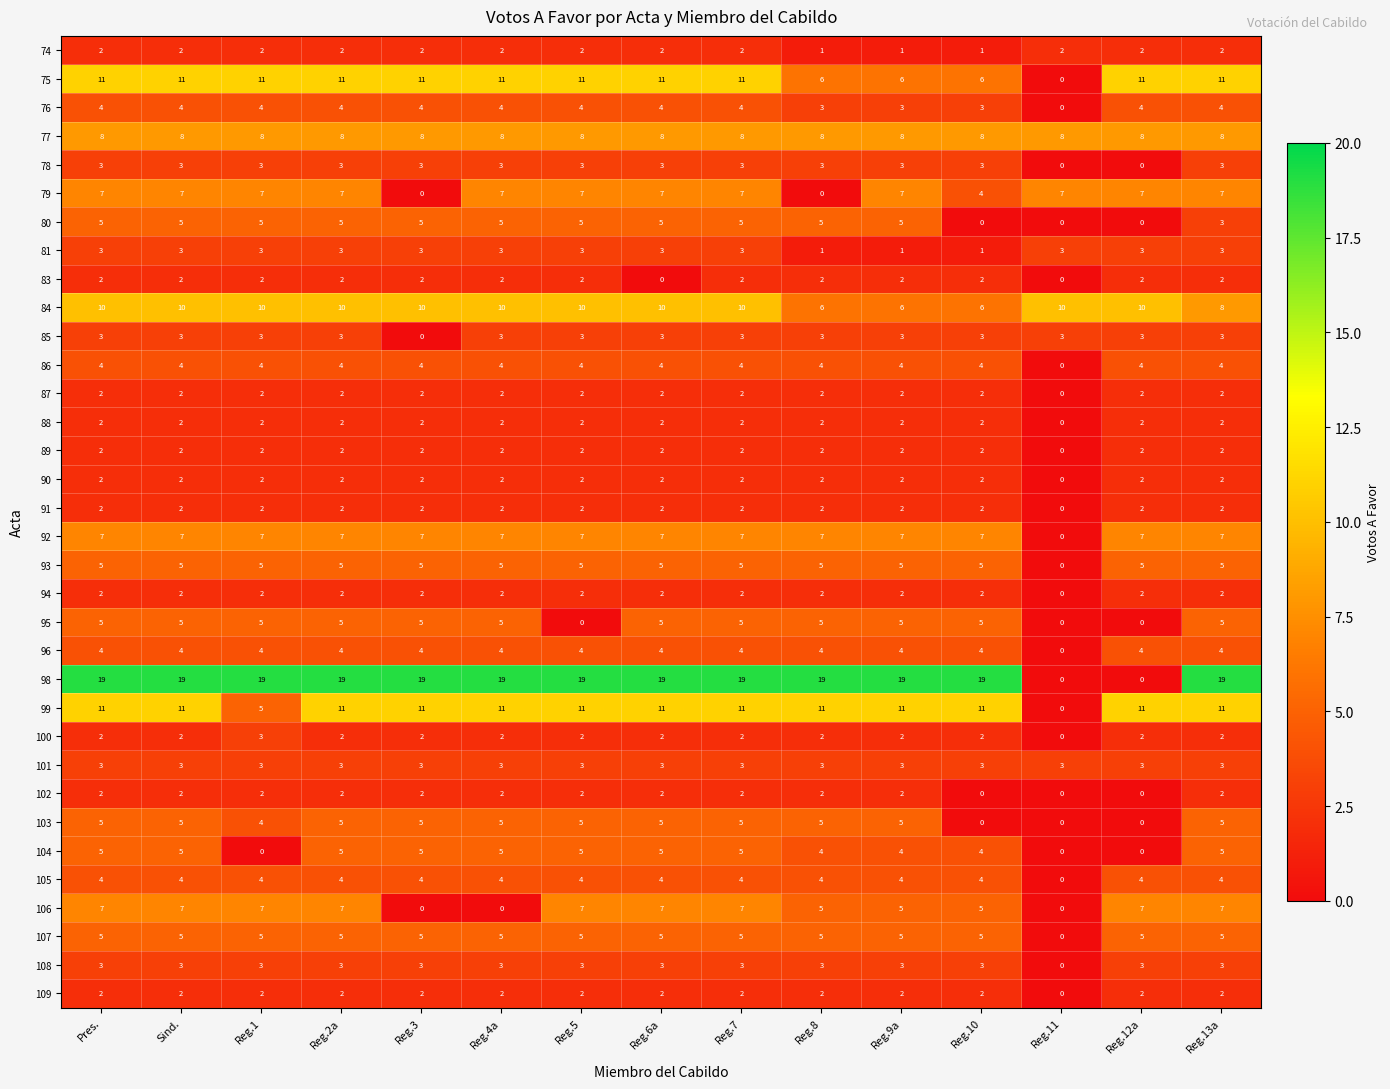

Which series has the largest total across all categories?

98